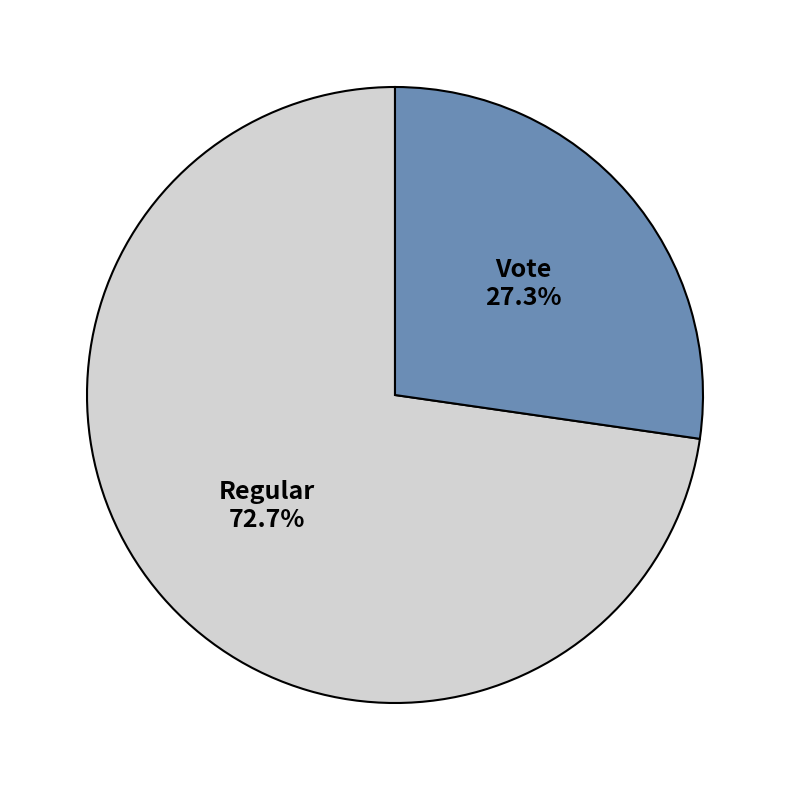

Rank the categories by value from highest to lowest.

Regular, Vote